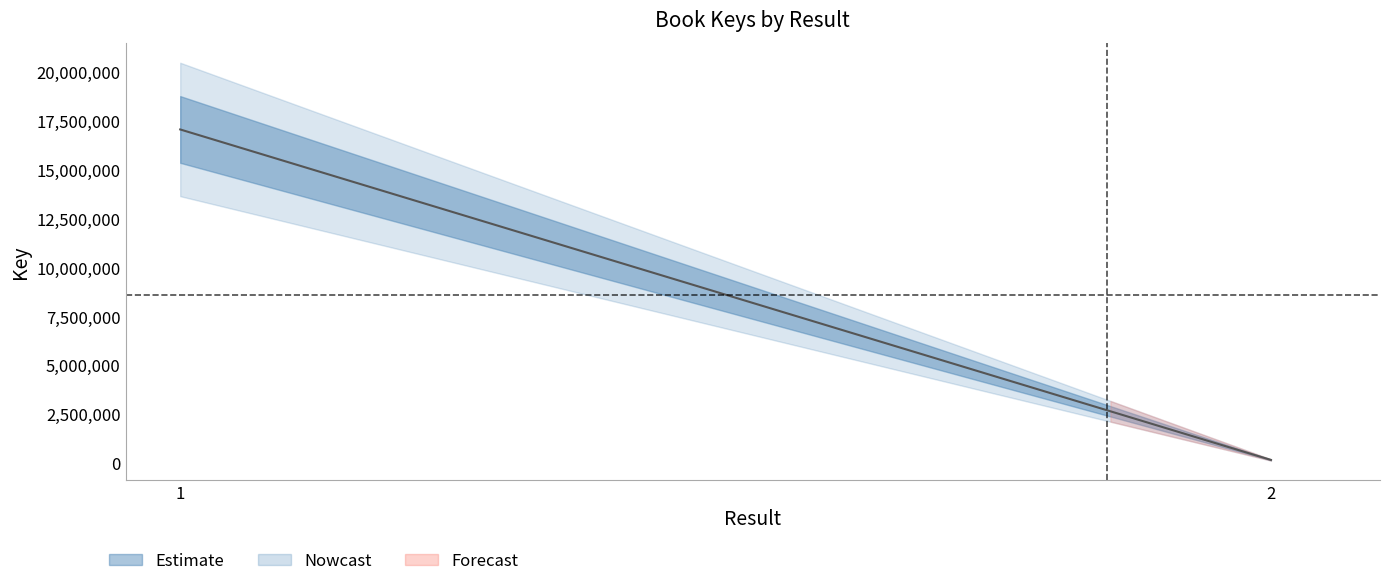

How many data points does each series have?

2